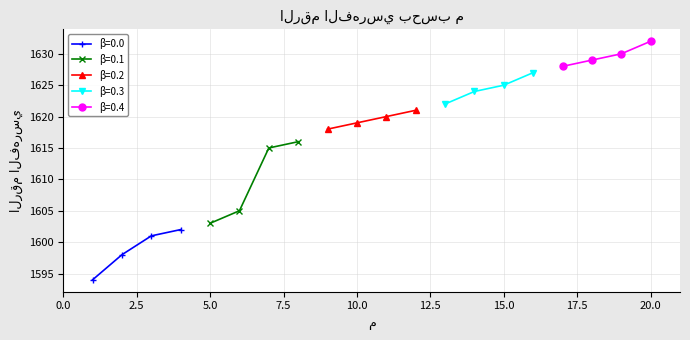

Read the value at 4, to the nearest 10.

1600